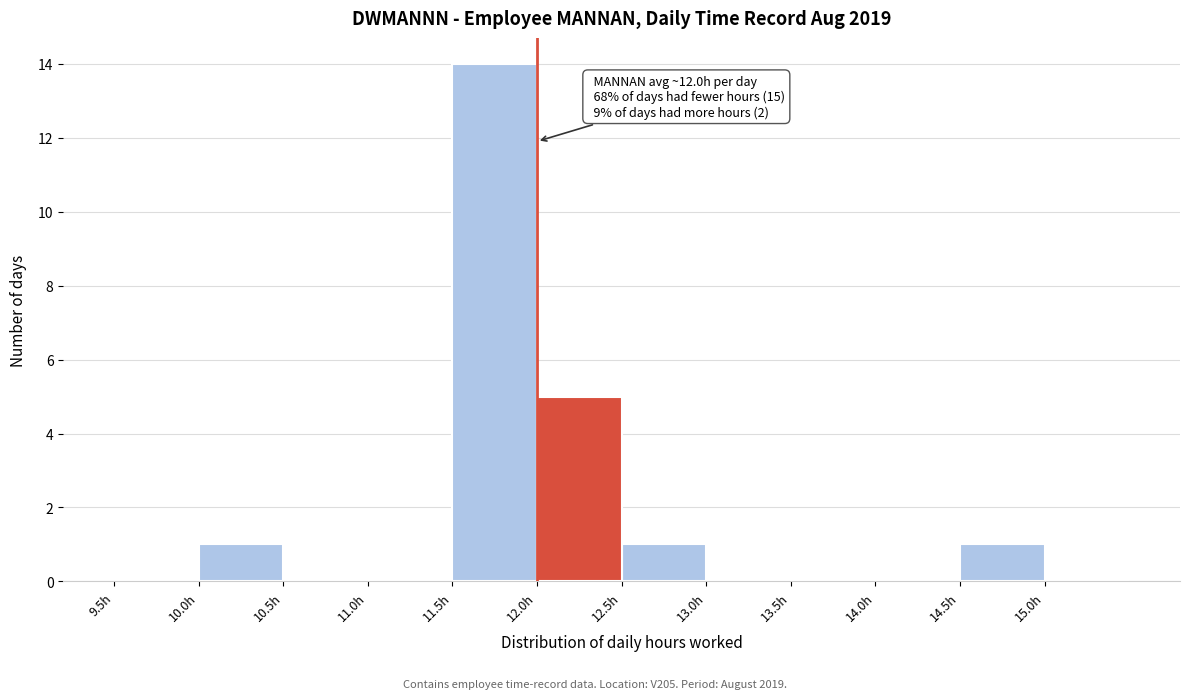

Which range on the x-axis has the tallest bar?

11.5 to 12.0